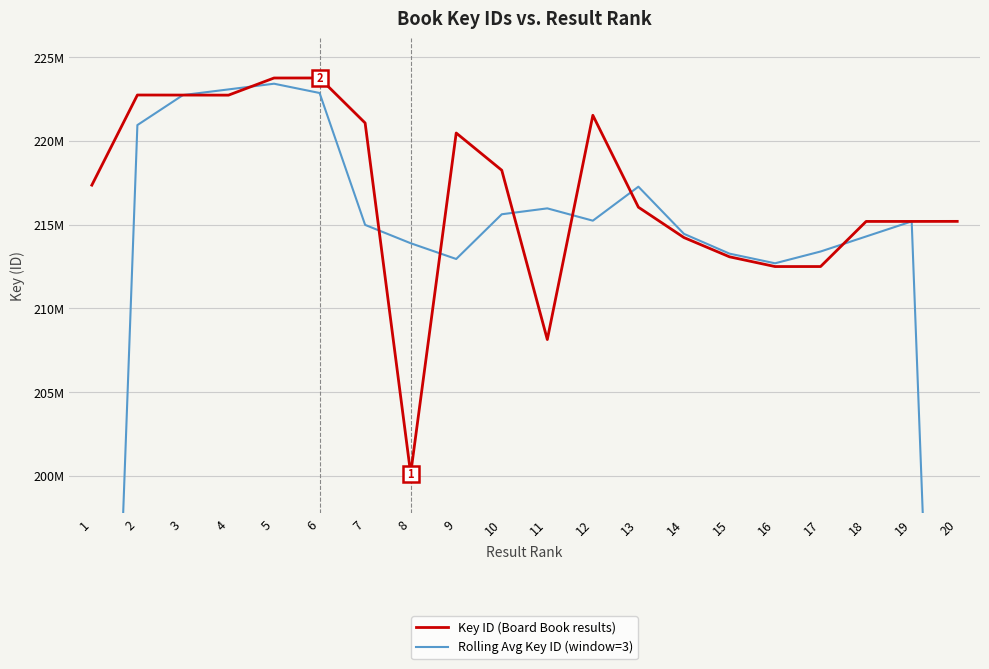

The Rolling Avg Key ID (window=3) series shows 210650984.5 at 20. True or false?

False